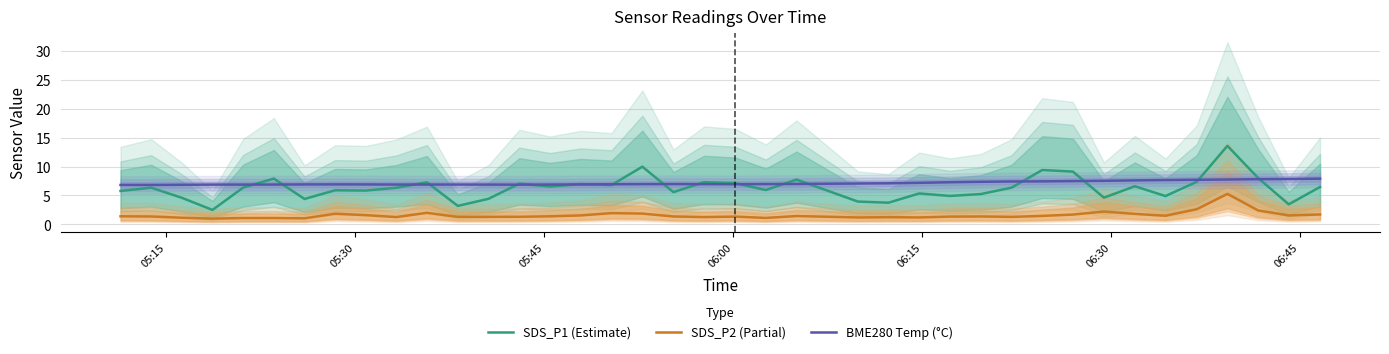

True or false: SDS_P2 (Partial) has more than 0 points higher than both neighbors.

True